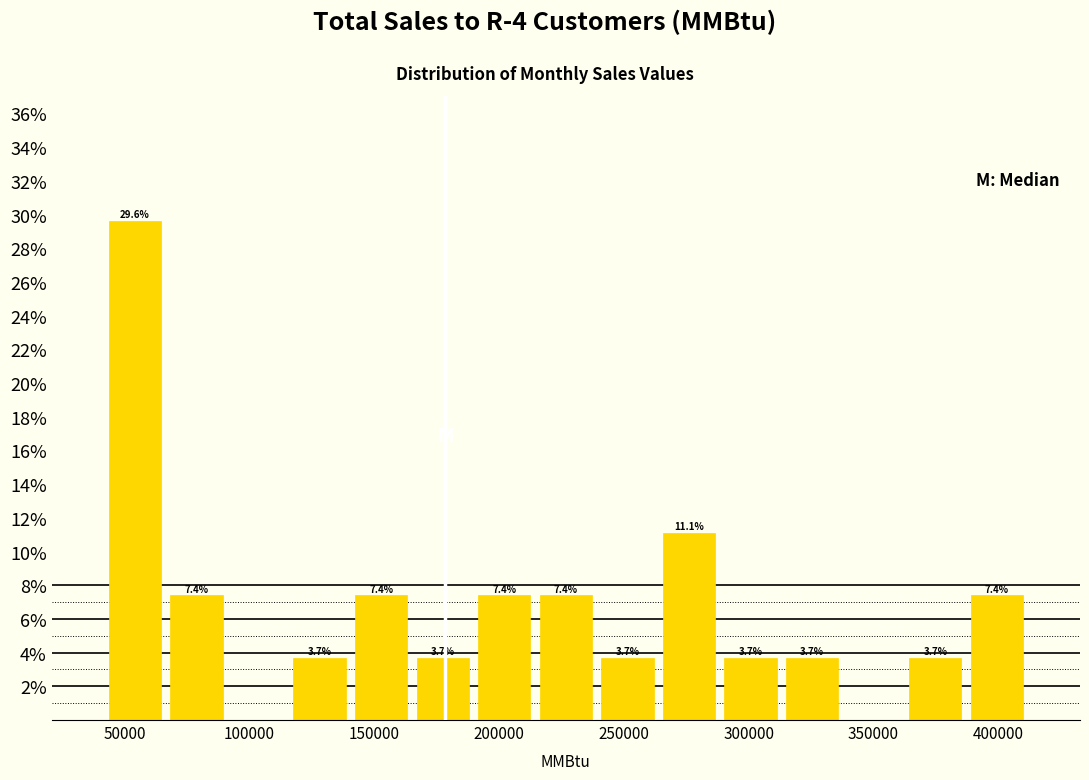

Which range on the x-axis has the tallest bar?

40000 to 65000